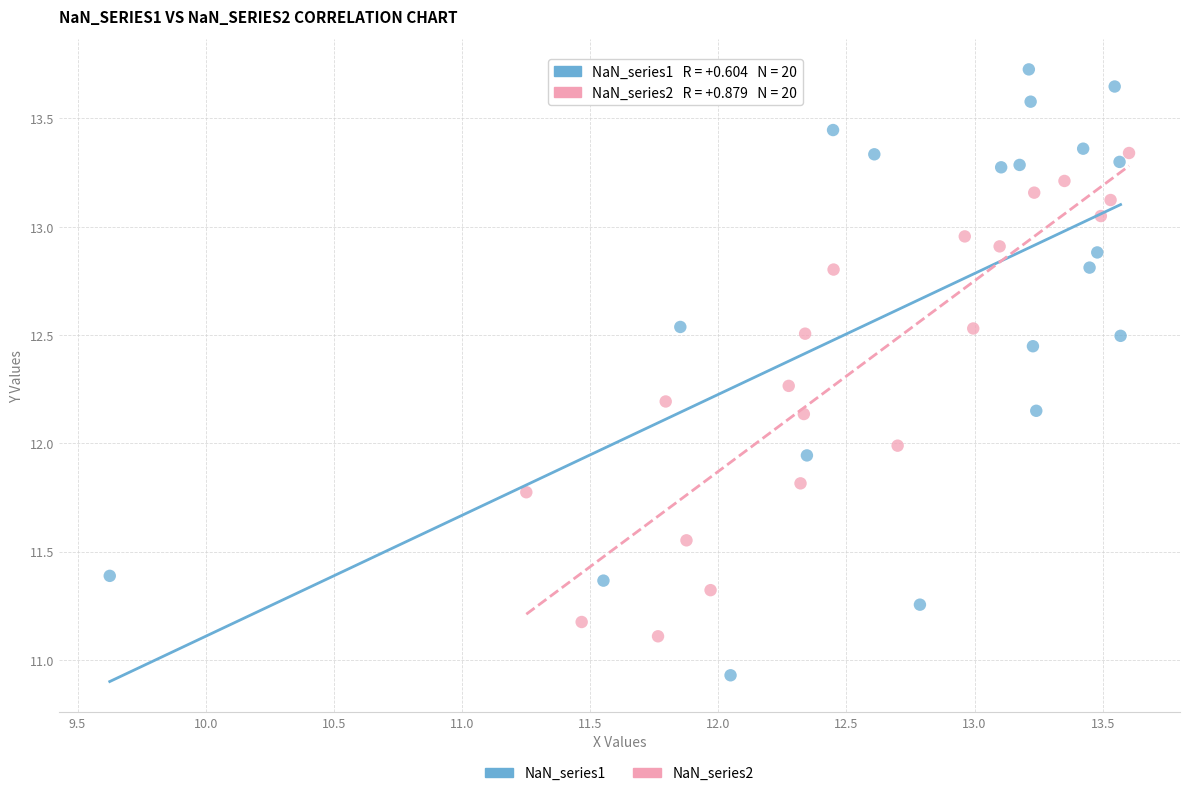

Which series has the widest spread of Y values?

NaN_series1